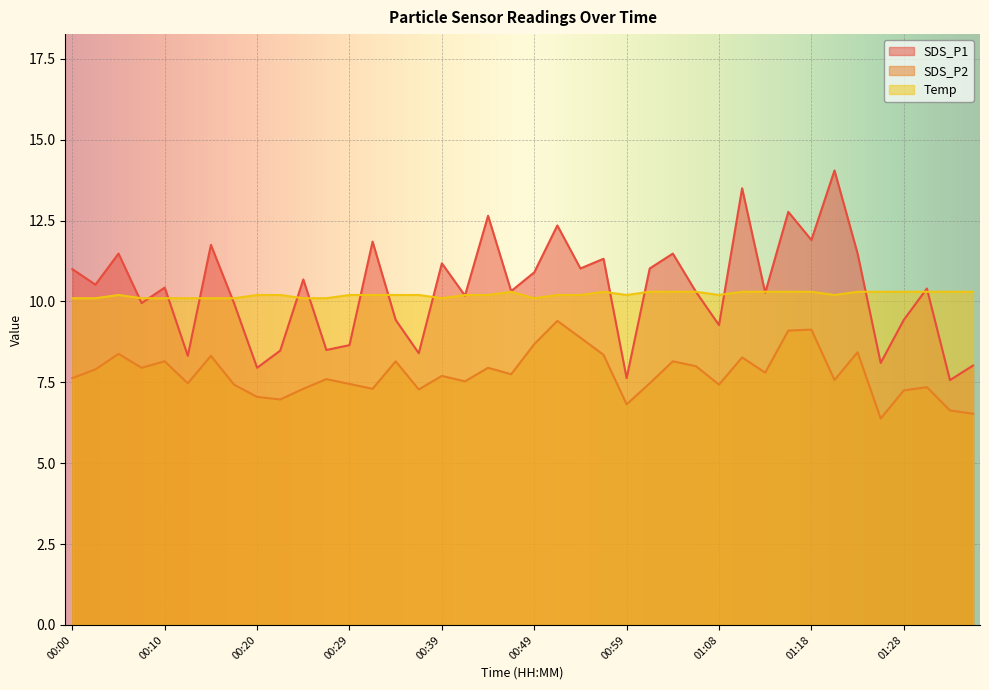

What is the difference between the highest and lowest values at 00:00?

3.4